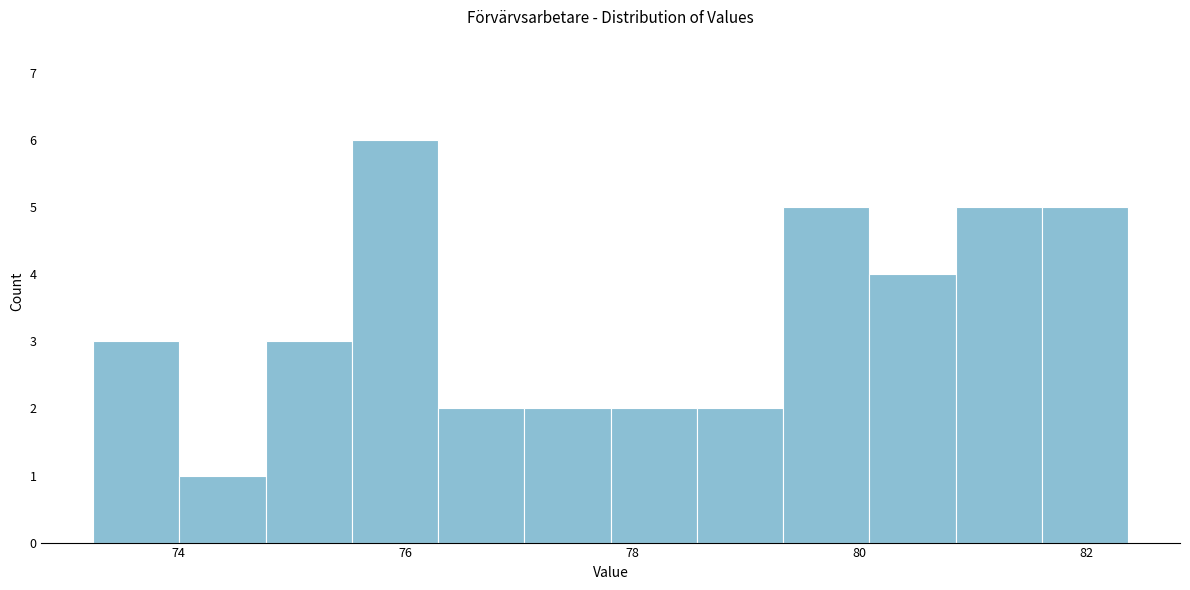

Read against the x-axis, roughly where is the centre of the tallest bar?

76.0